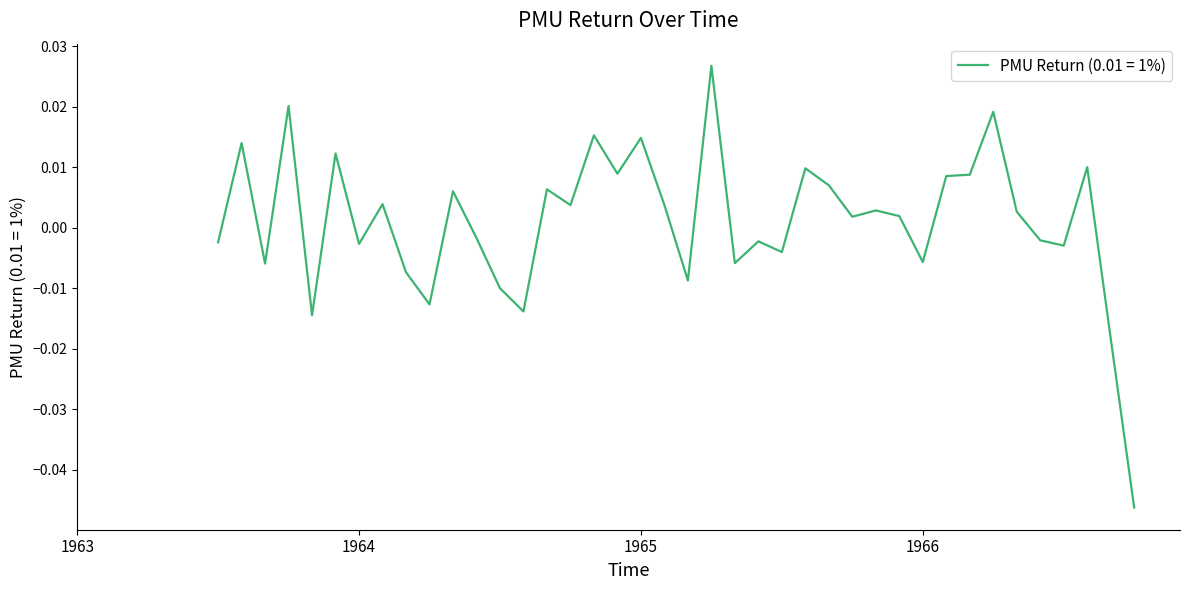

How many lines are shown in the chart?

1